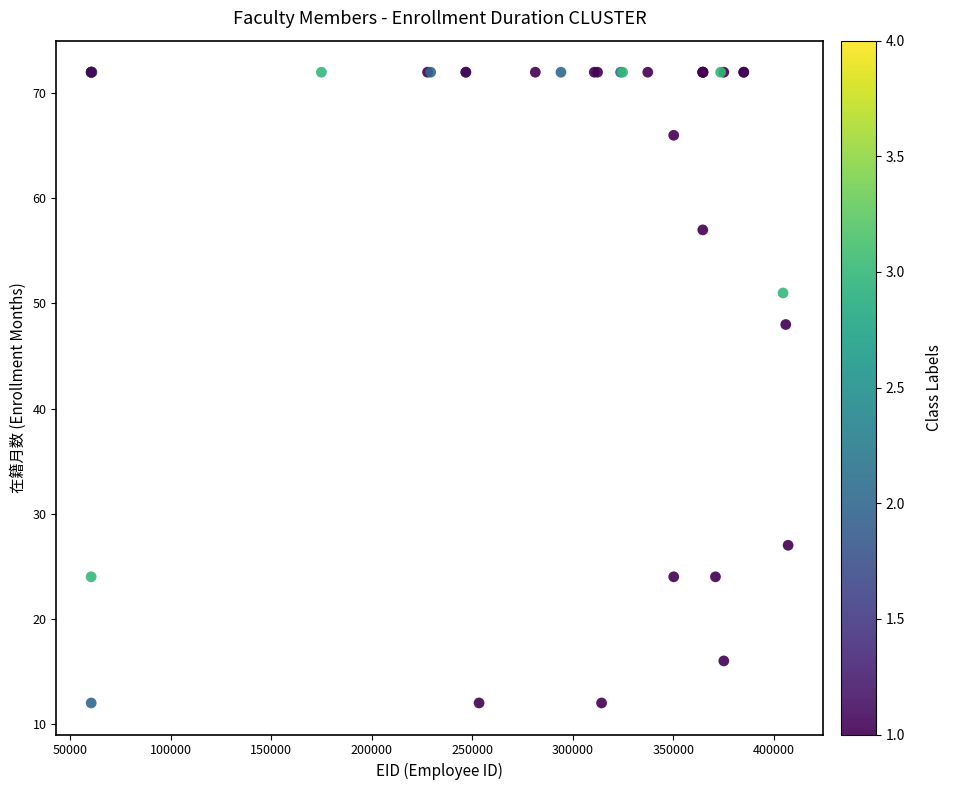

What Y value in the scatter plot is closest to 42?

48